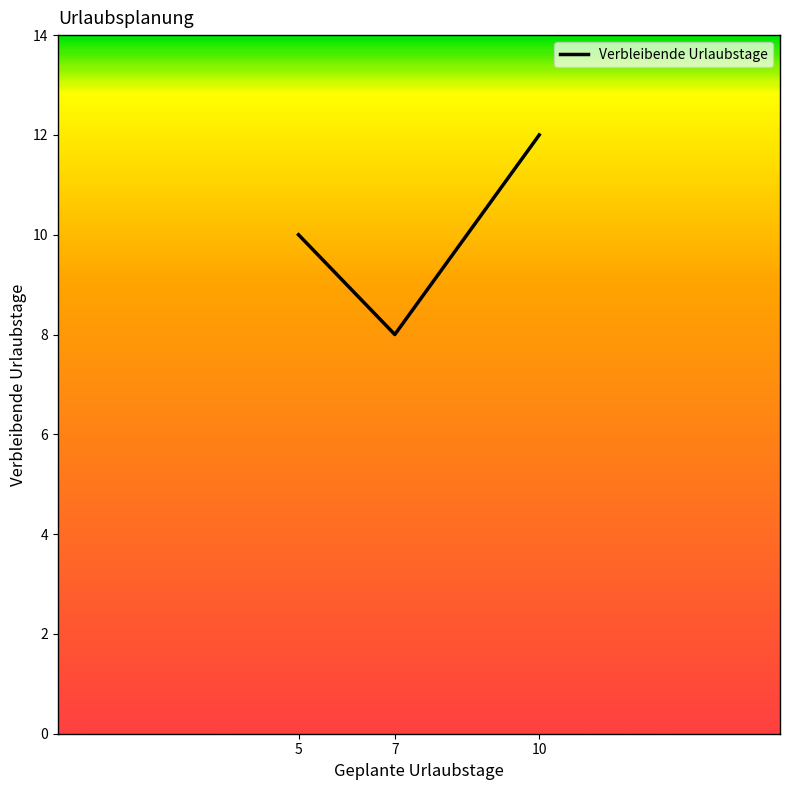

Does the chart display data point markers on the line(s)?

No